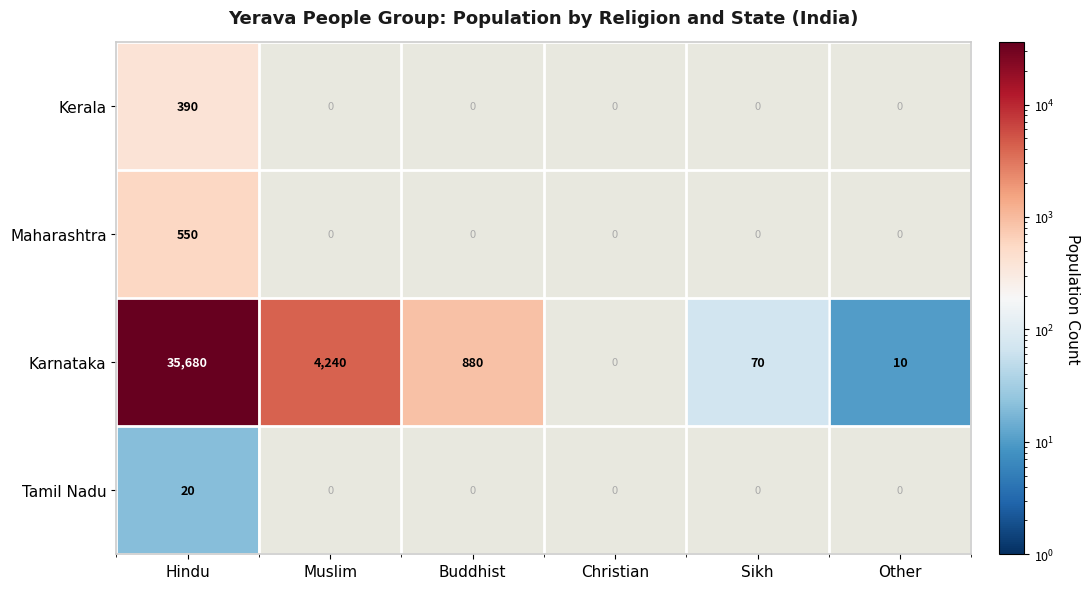

What is the sum of the Karnataka values at Muslim and Other?

4250